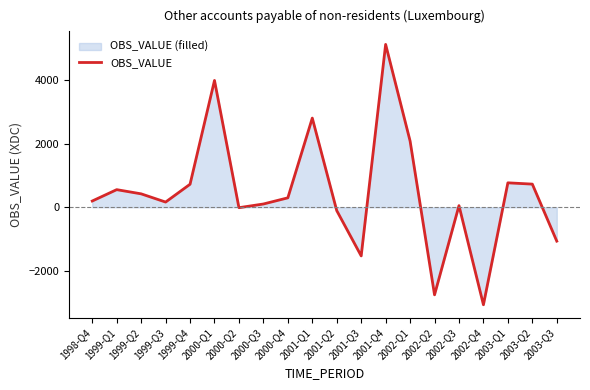

The chart shows a value of -3078.5 at 2002-Q4. True or false?

True